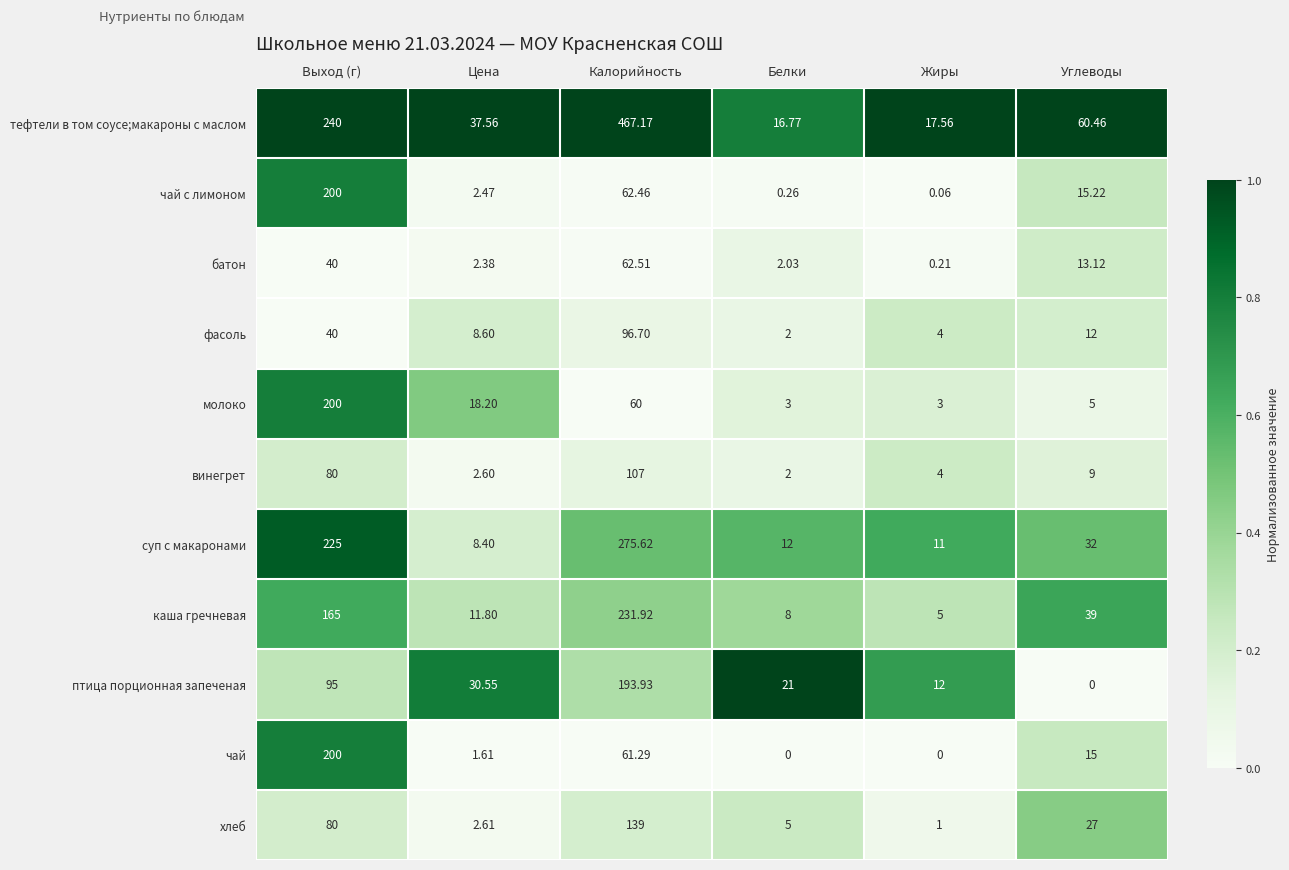

How many data points in суп с макаронами are less than 32?

3